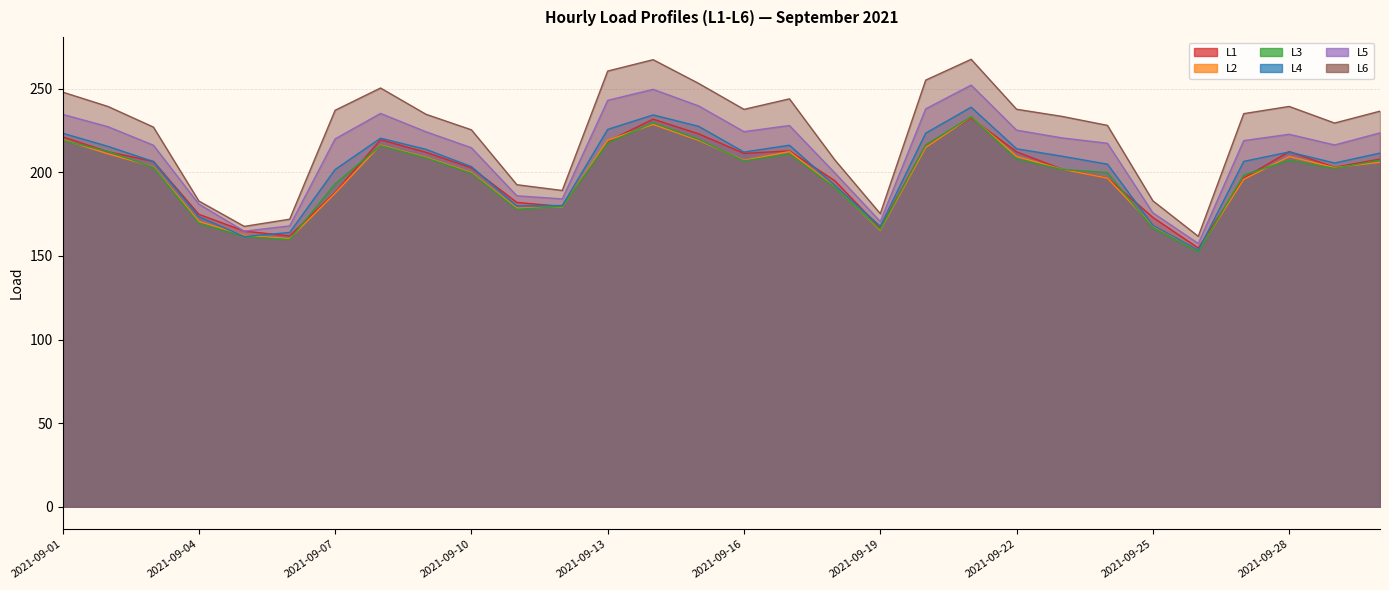

Is the value of L4 at 2021-09-06 greater than the value of L5 at 2021-09-18?

No